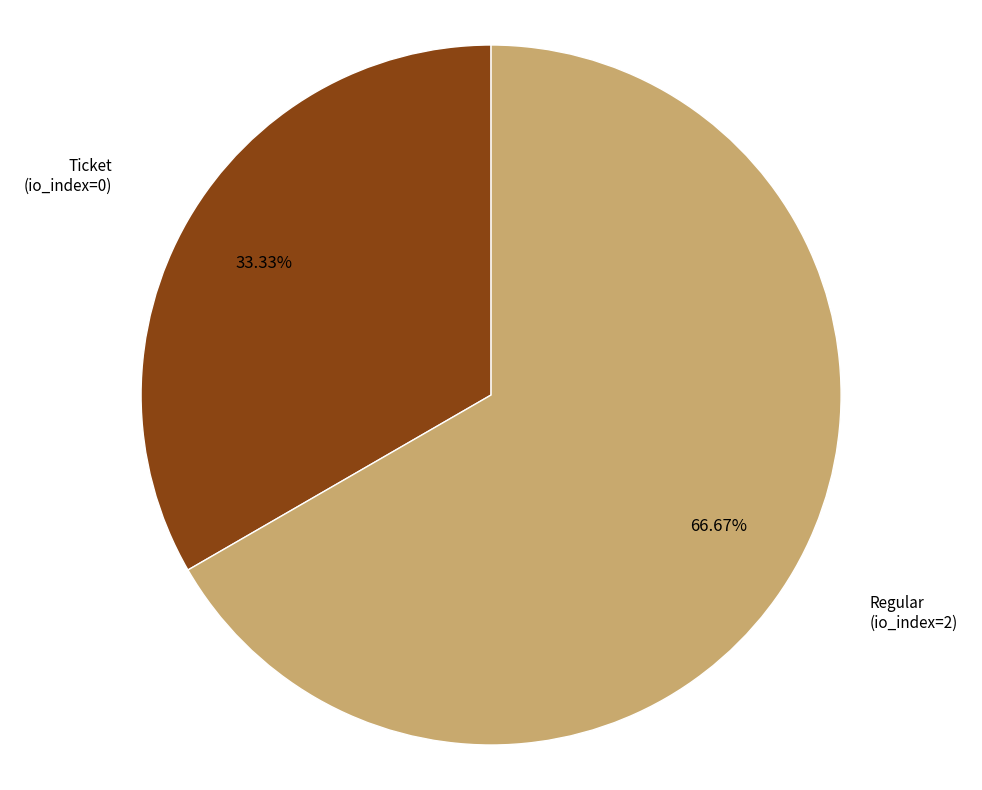

Does any single category account for the majority?

Yes